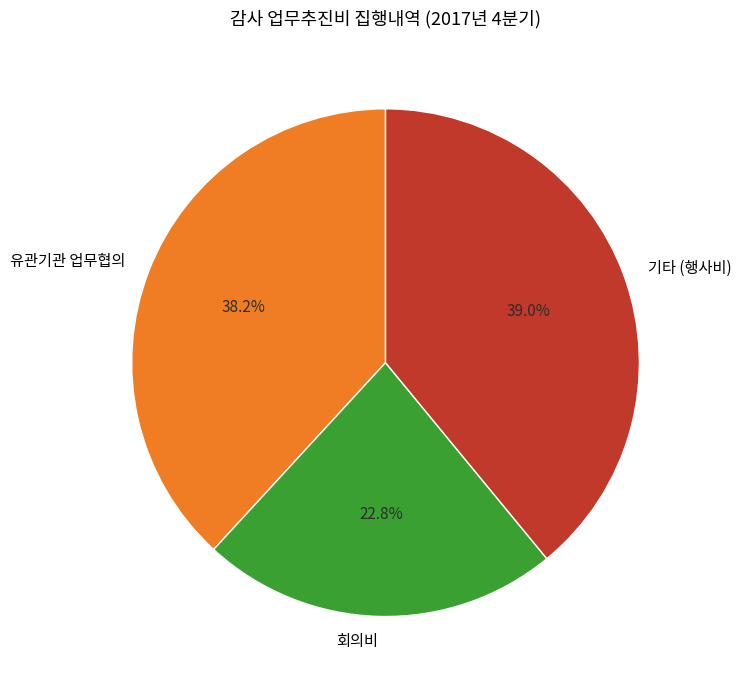

To the nearest percent, what is the average slice percentage?

33%